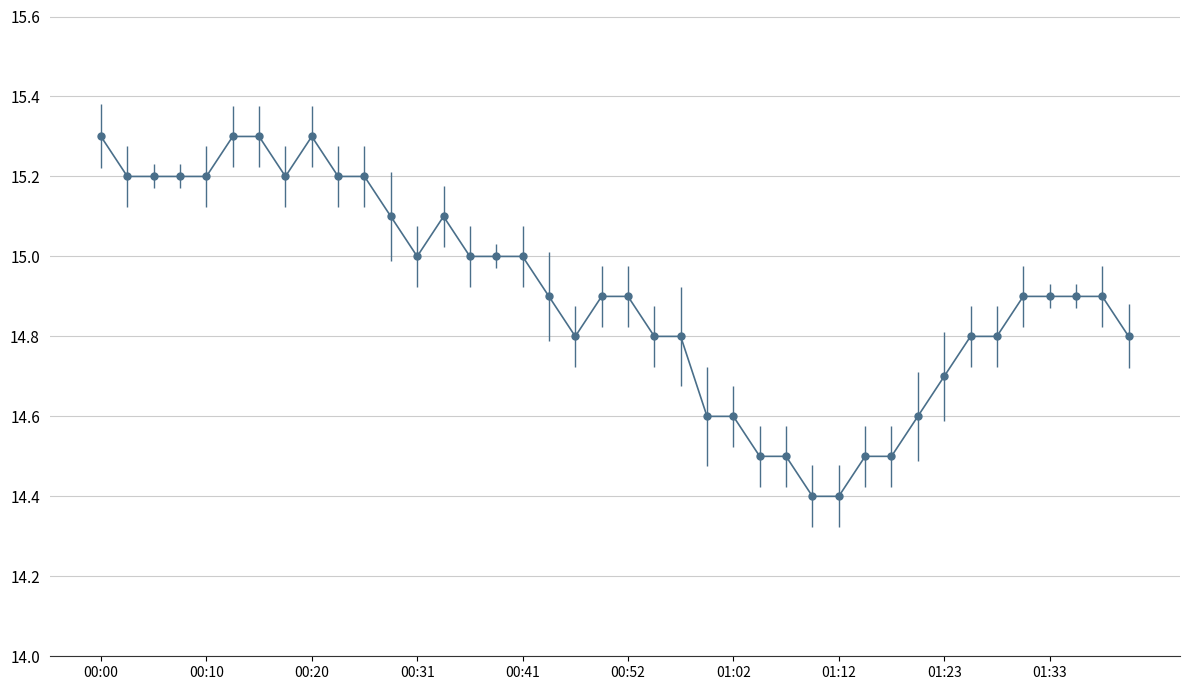

What is the sum of all values?

596.2